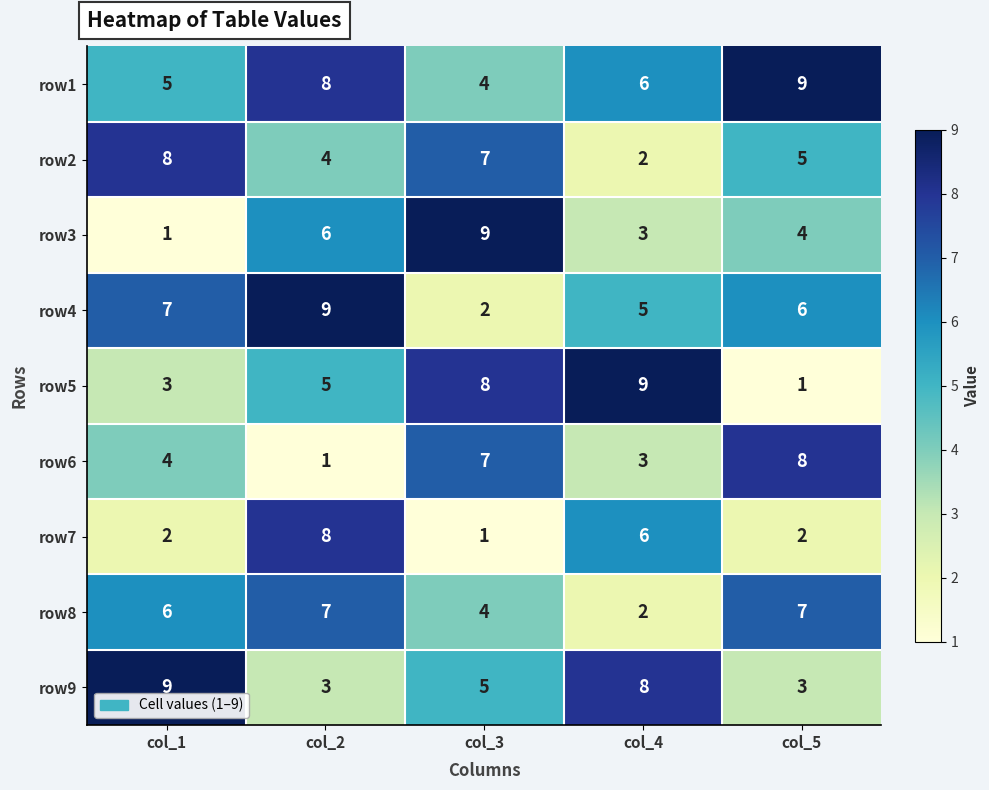

What is the spread (max minus min) of values at col_5?

8